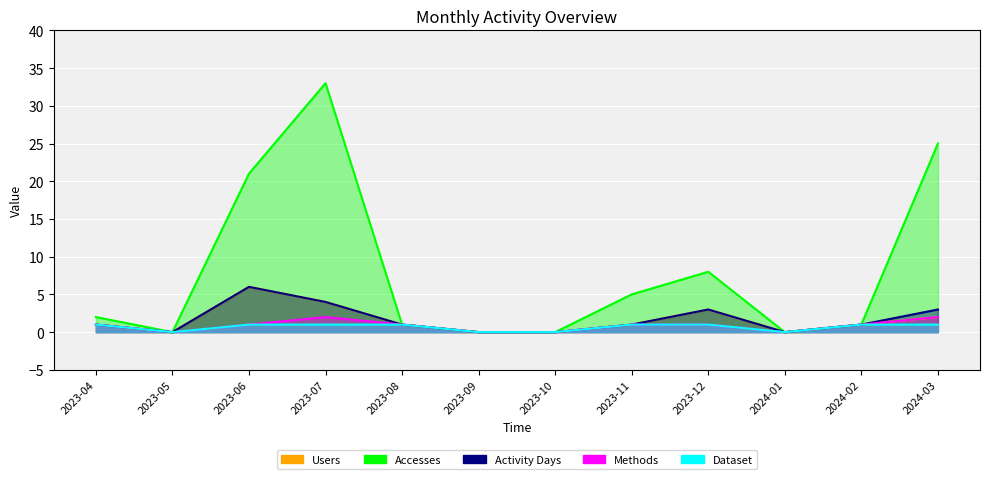

True or false: Methods and Accesses intersect in this chart.

False